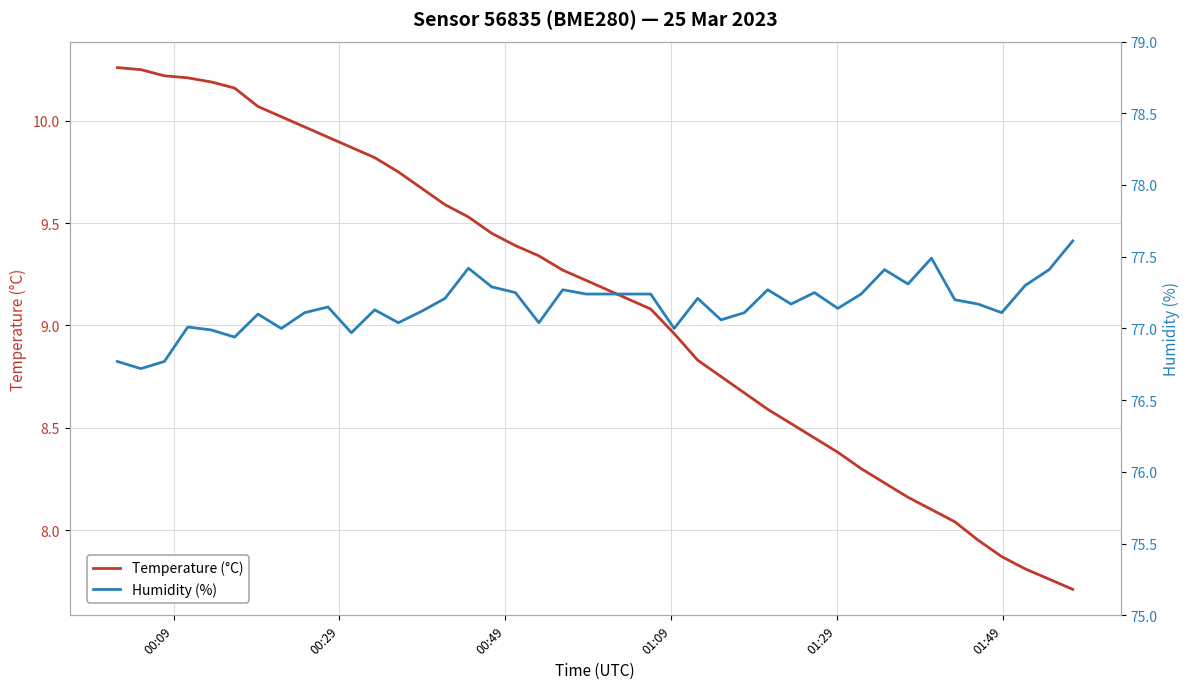

What is the lowest value of the Temperature (°C) series?

7.7